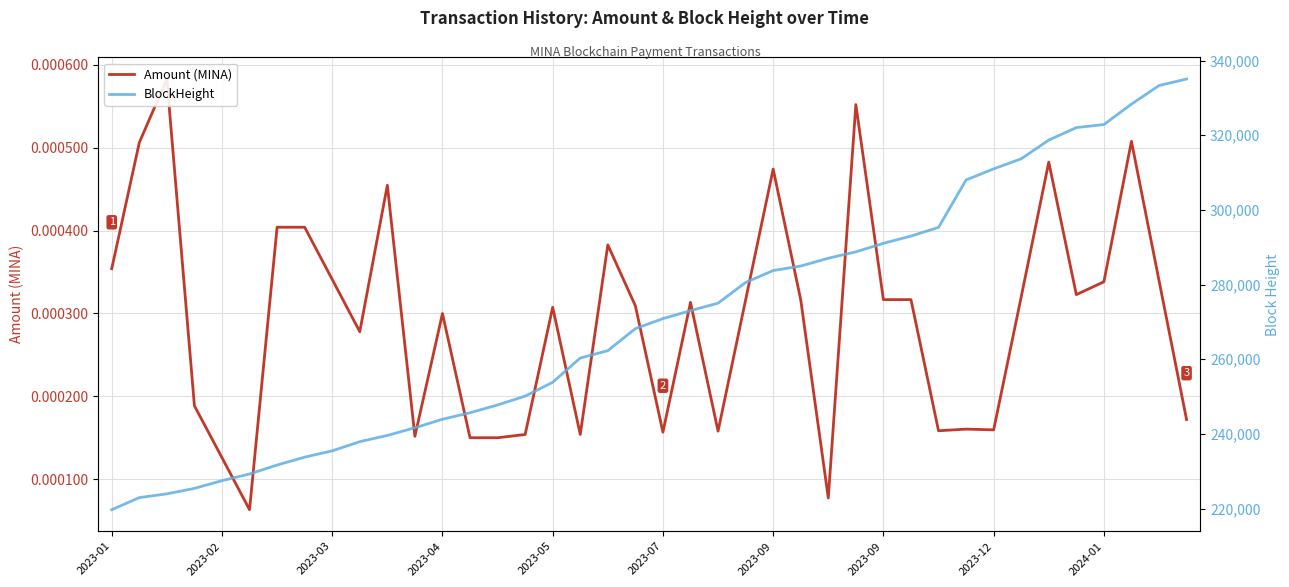

How many series are shown in this chart?

2